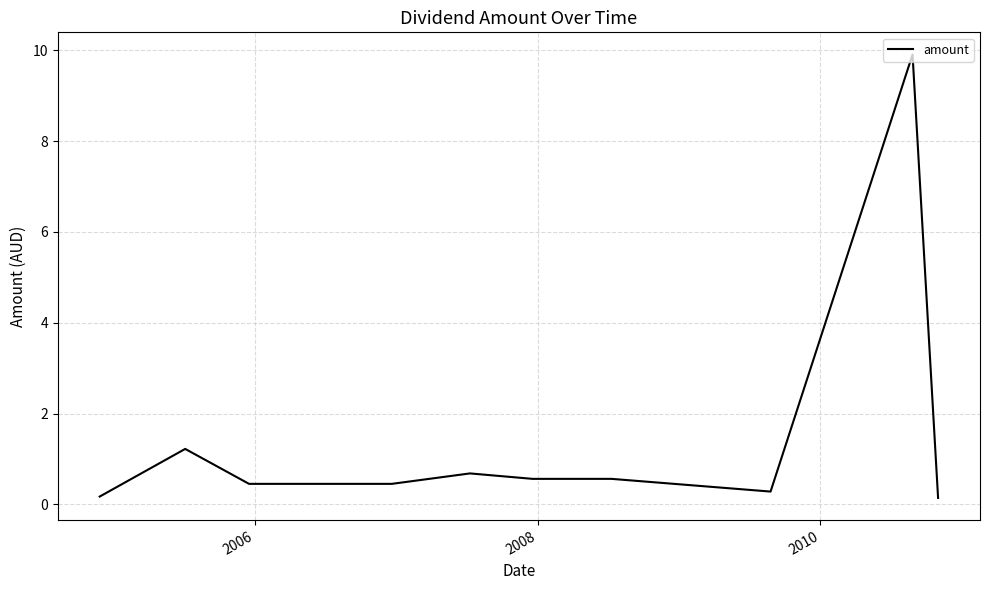

What is the greatest value displayed?

9.9